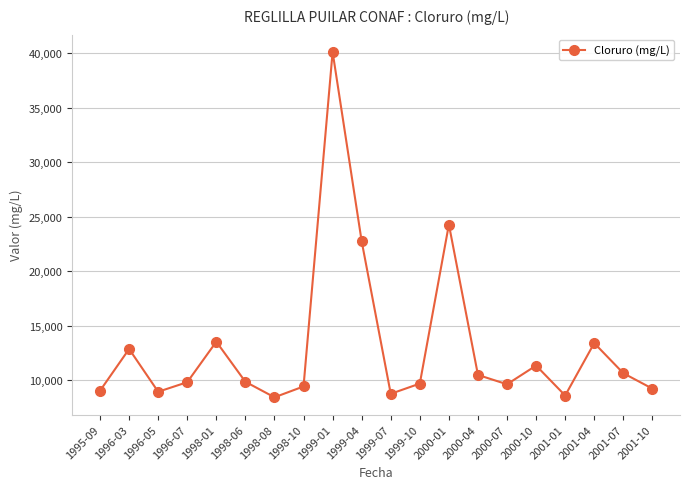

What is the smallest value displayed?

8424